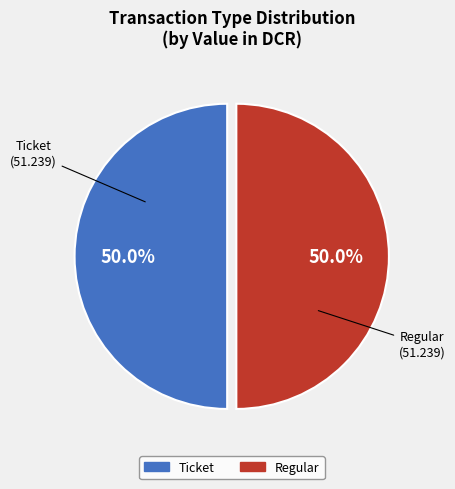

To the nearest percent, what is the average slice percentage?

50%